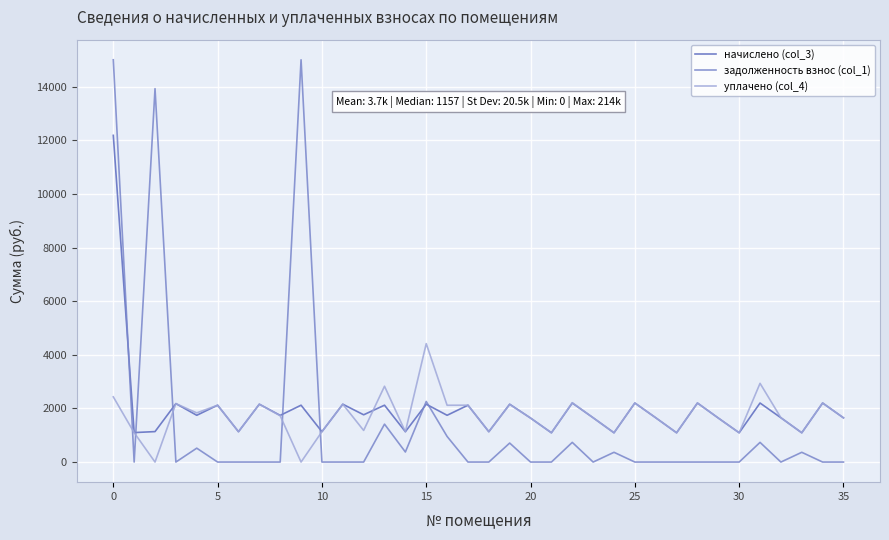

Which series has the widest spread of values?

задолженность взнос (col_1)